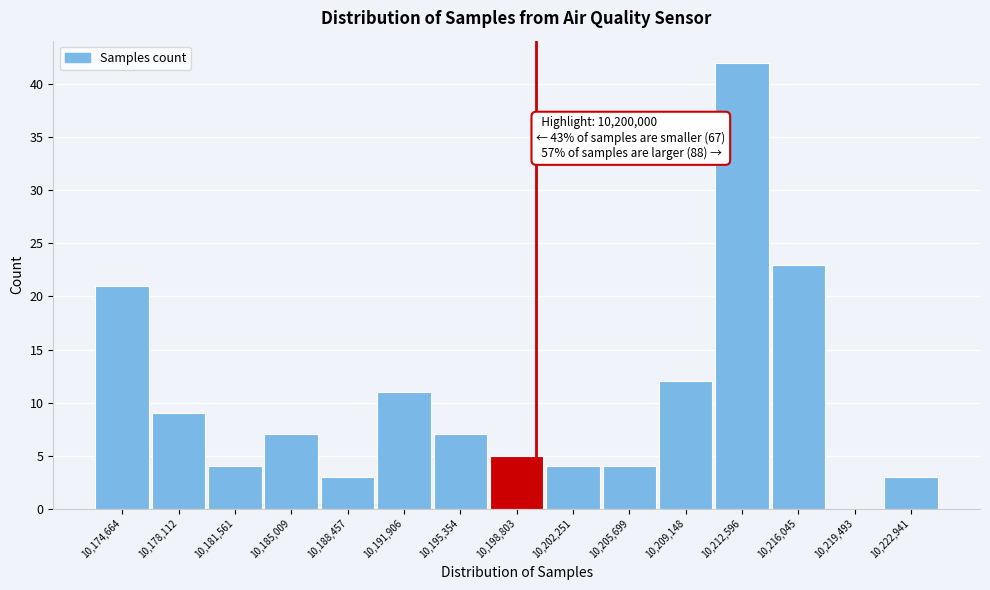

Over which range of the x-axis is the bar tallest?

10211000 to 10214500